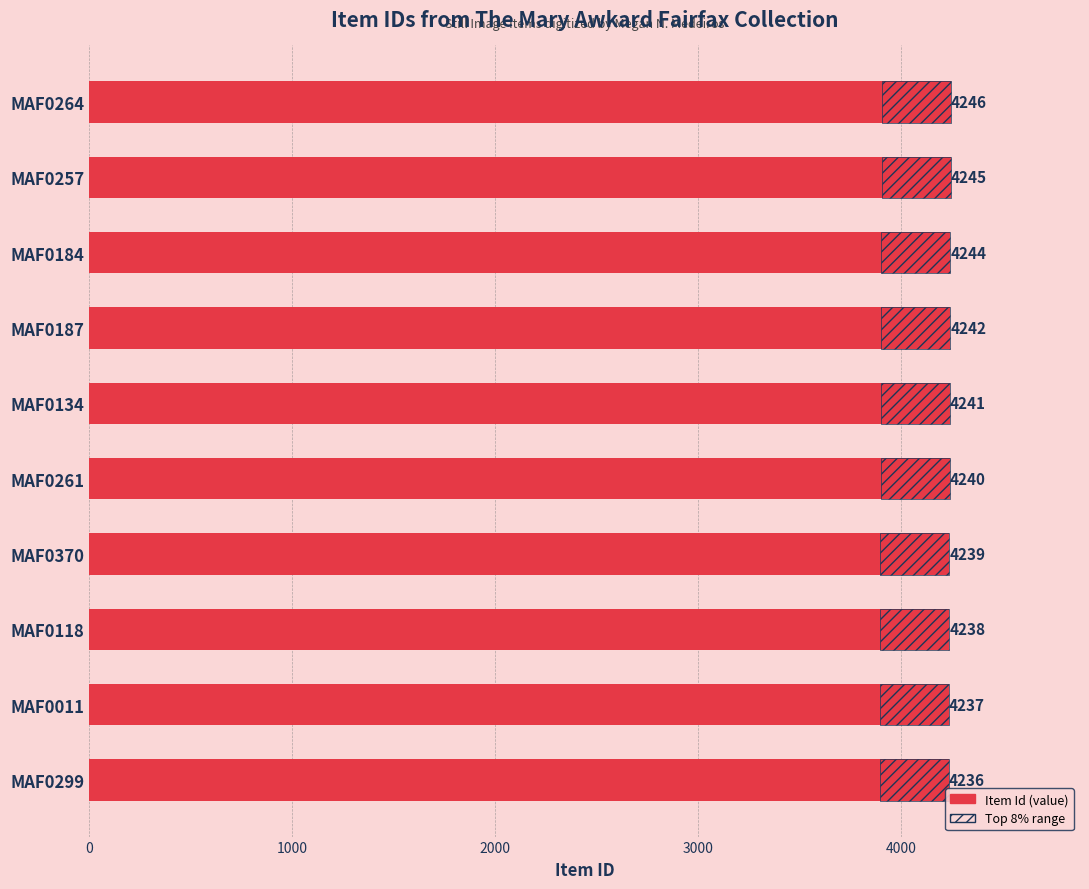

How many data points are above 4241?

4